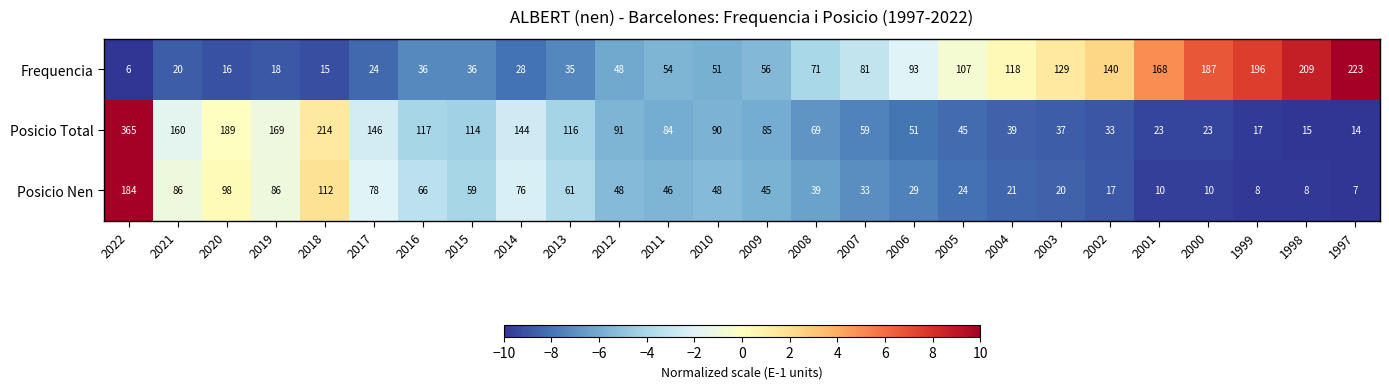

Rank the series by their average value, from lowest to highest.

Posicio Nen, Frequencia, Posicio Total